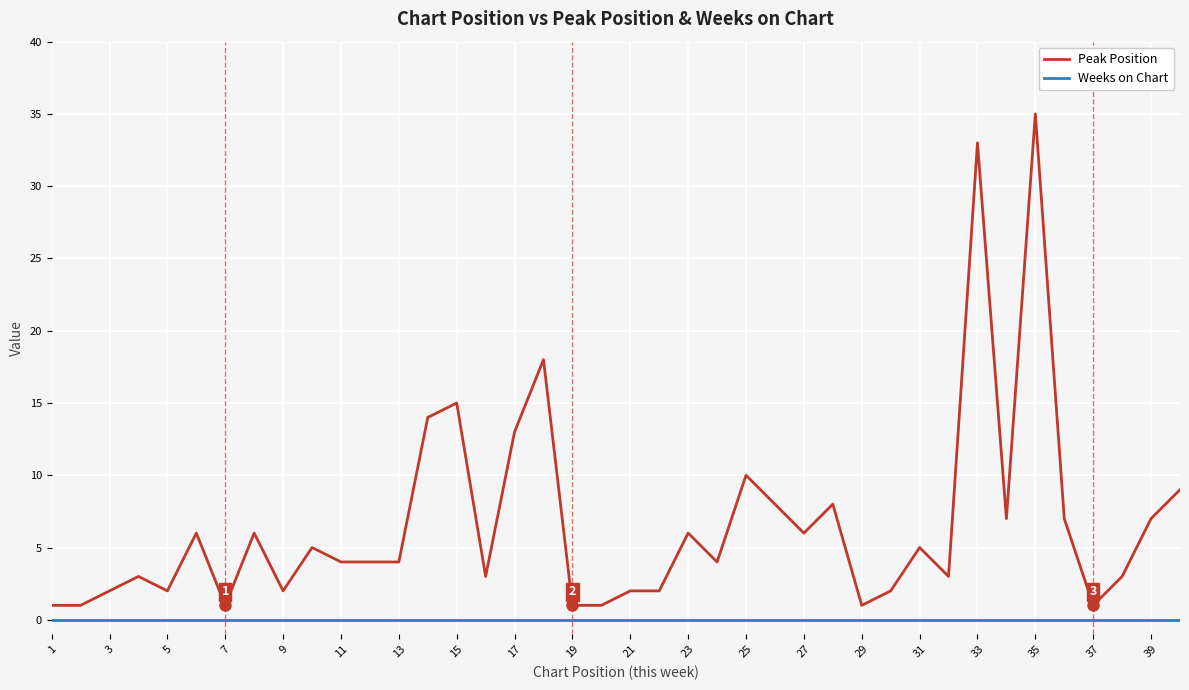

Which series has the largest range (max minus min)?

Peak Position